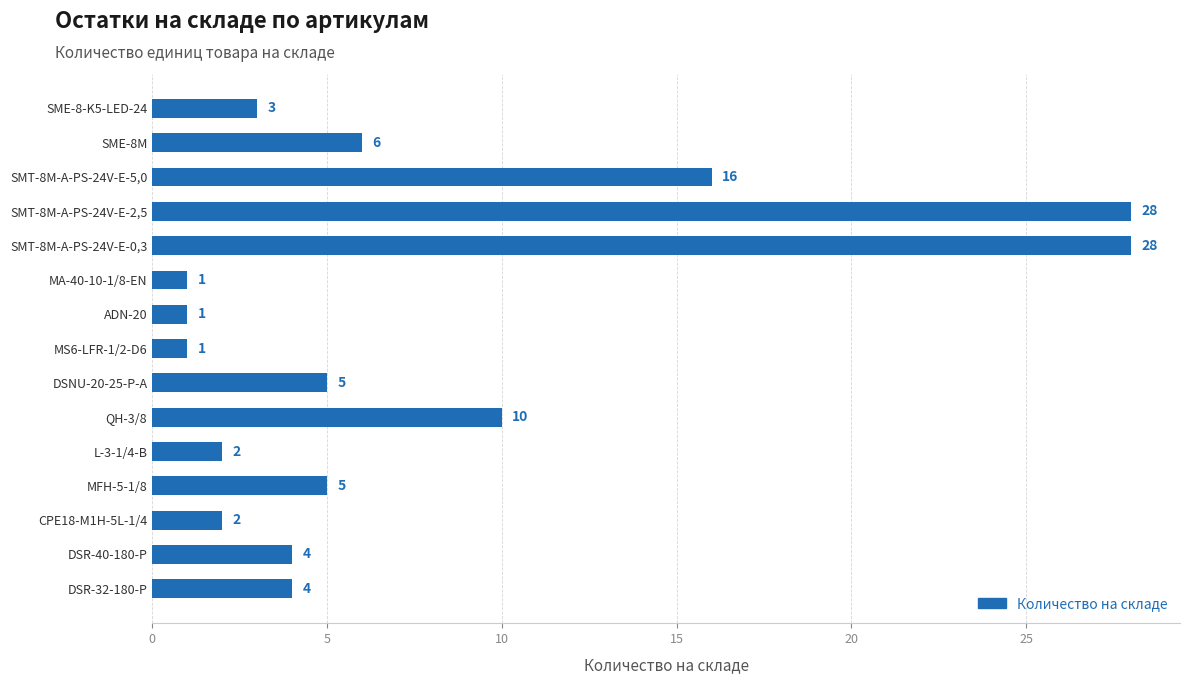

Are the bars horizontal?

Yes